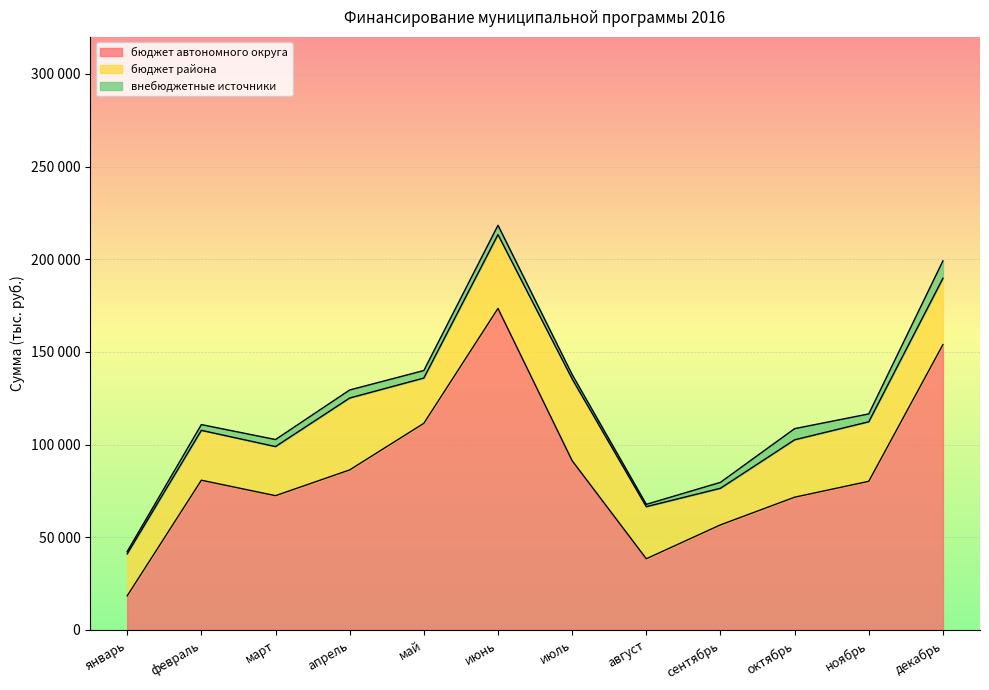

List the series in order of their peak value, lowest first.

внебюджетные источники, бюджет района, бюджет автономного округа